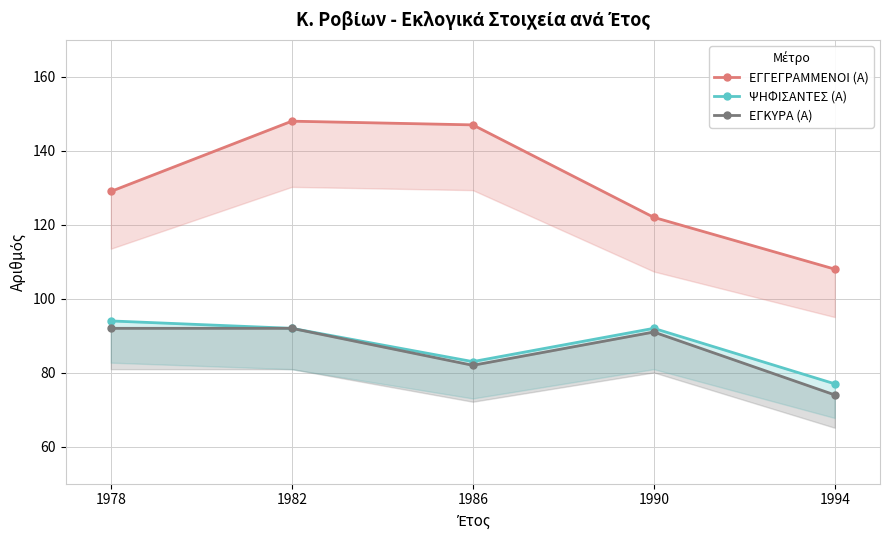

True or false: ΕΓΓΕΓΡΑΜΜΕΝΟΙ (Α) has a value of 108 at 1994.

True